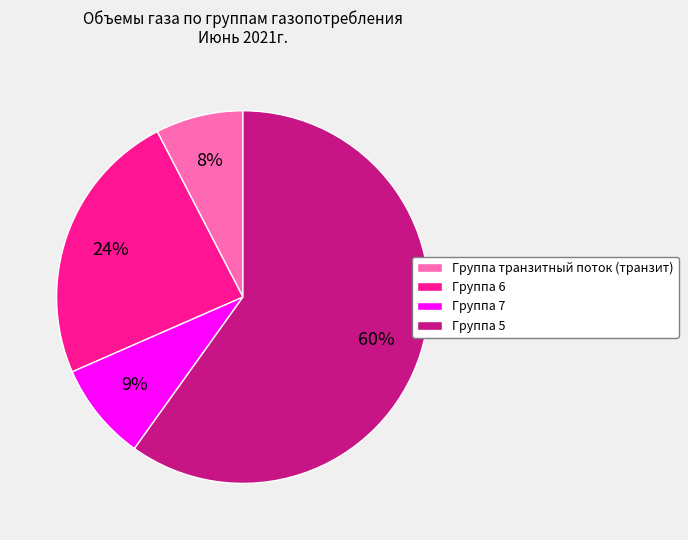

Is the sum of Группа 5 and Группа 7 greater than half?

Yes